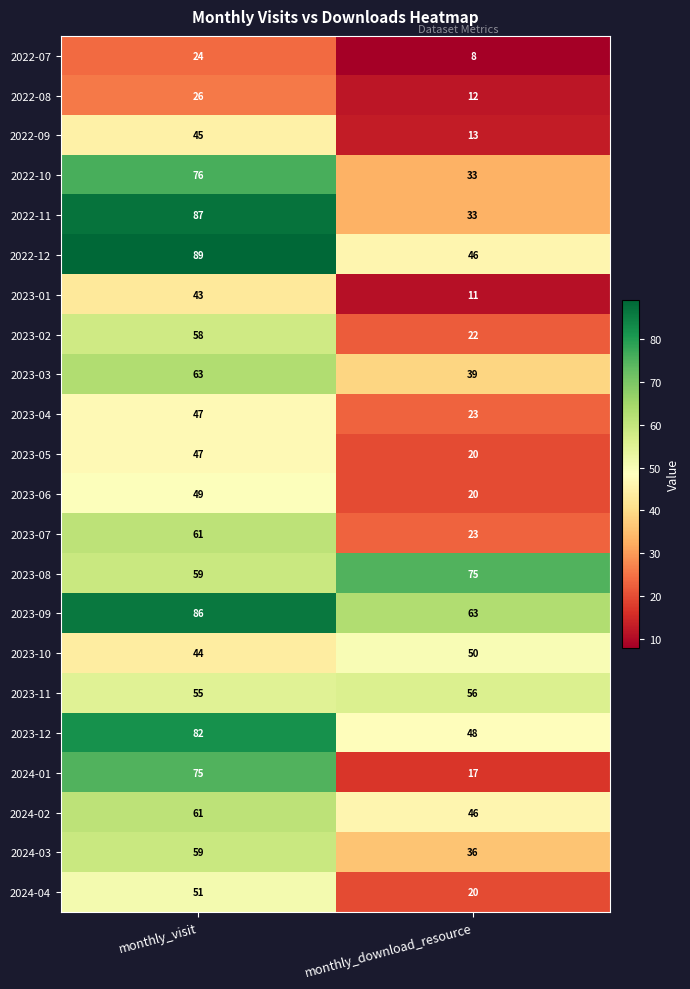

What value does the 2023-05 series have at monthly_download_resource, to the nearest 5?

20